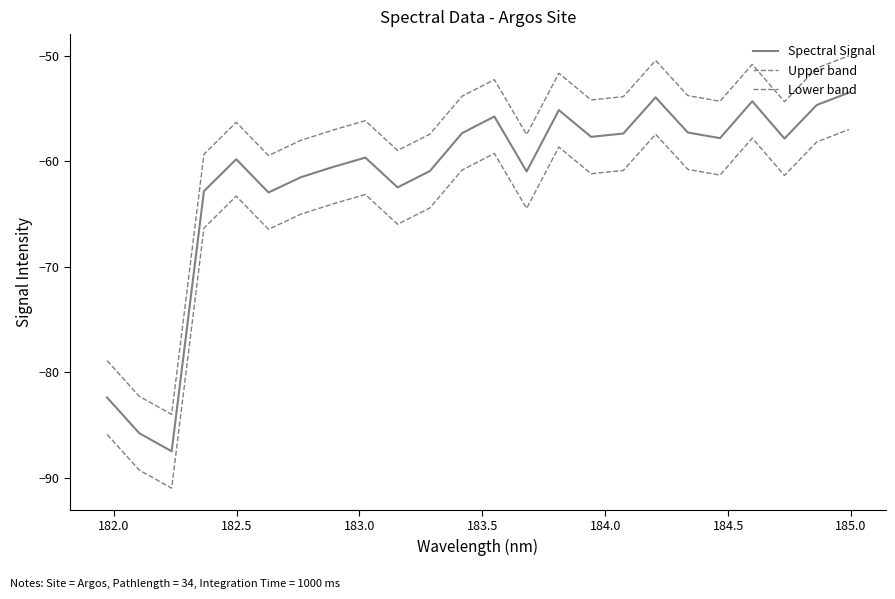

How many lines are shown in the chart?

3